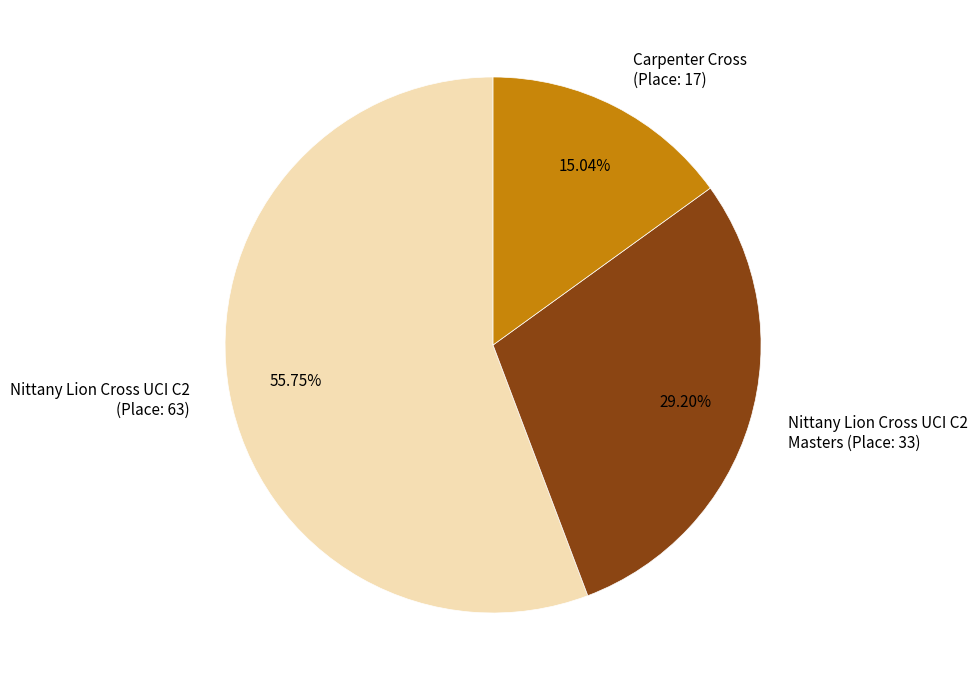

Is there any slice that represents more than half of the pie?

Yes